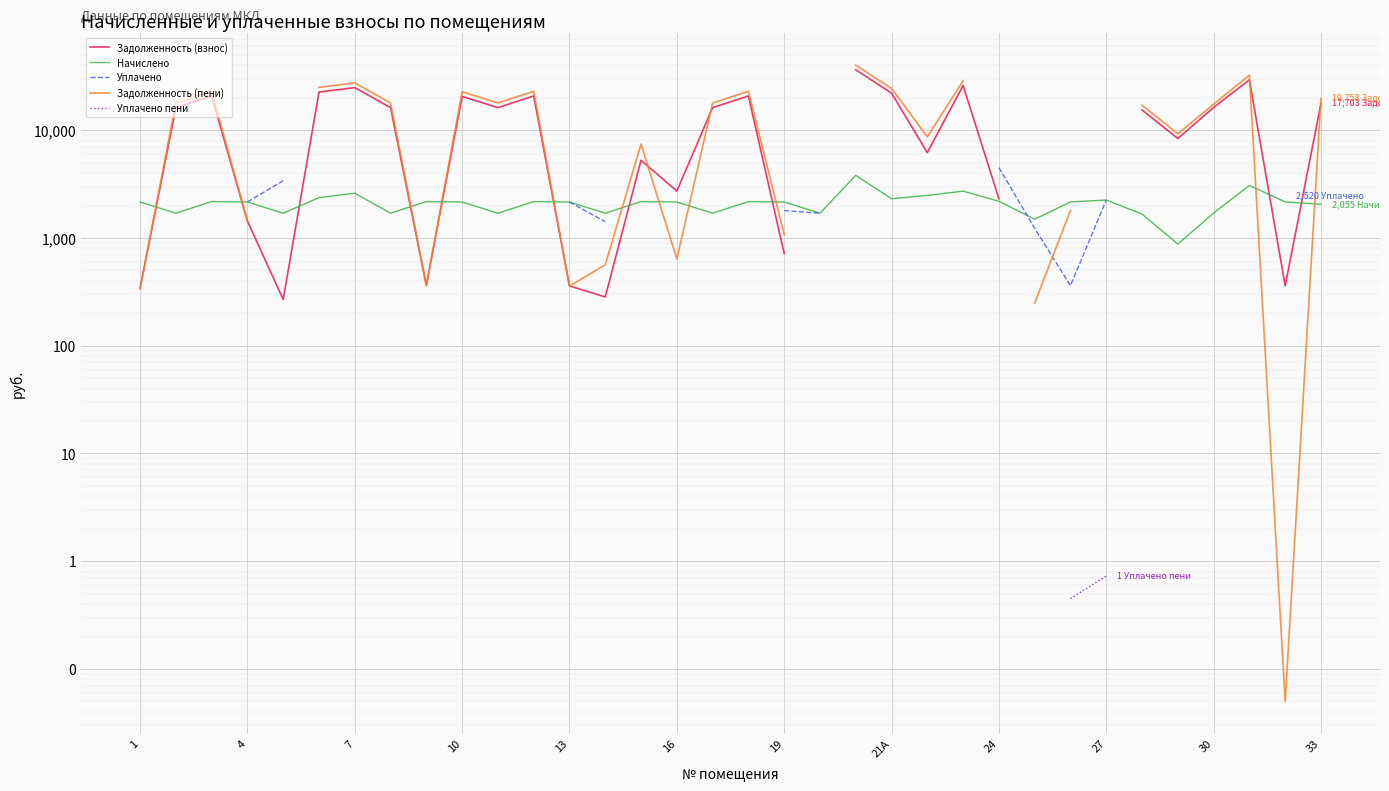

Which series changed the most between 28 and 32?

Задолженность (пени)